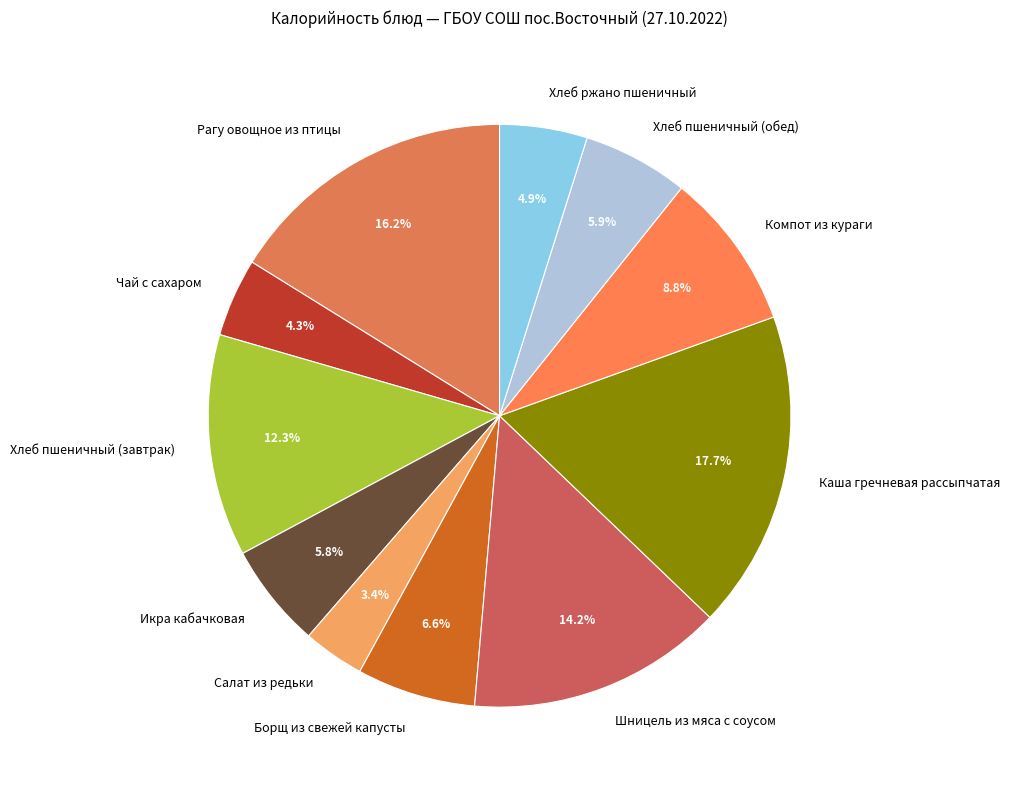

How many slices are in this pie chart?

11